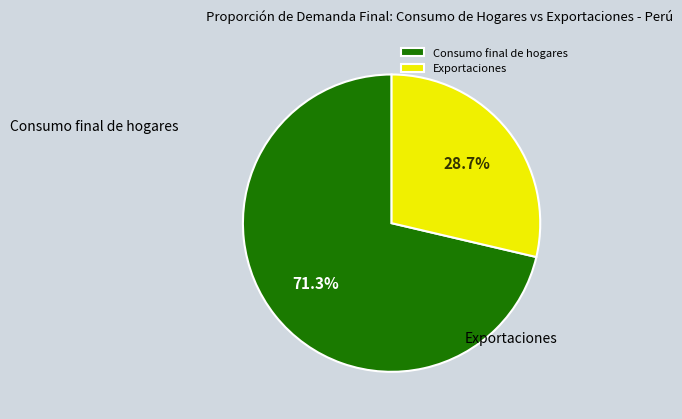

Which category has the biggest portion of the pie?

Consumo final de hogares